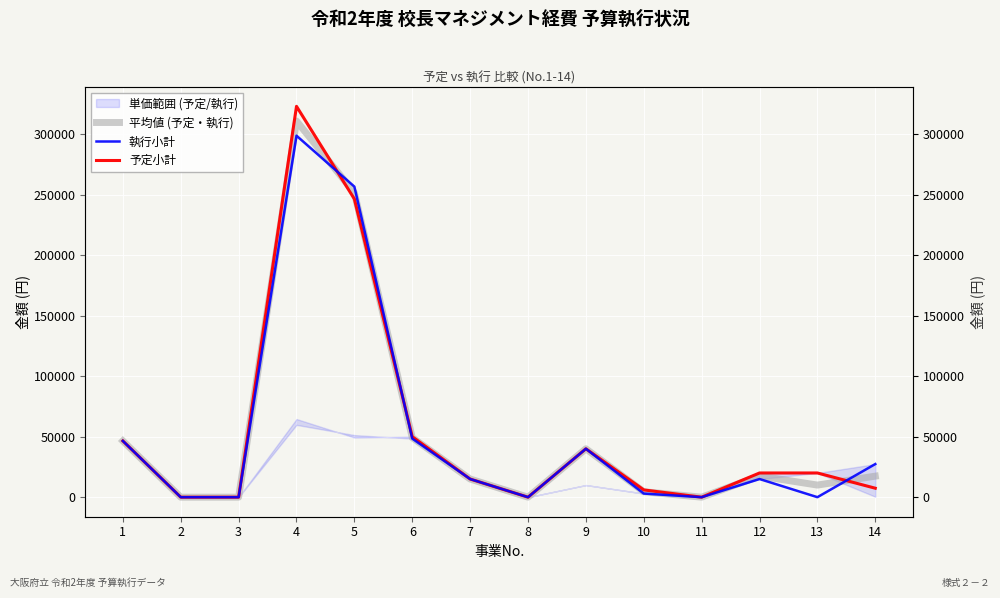

At which category does the chart reach its minimum across all series?

2